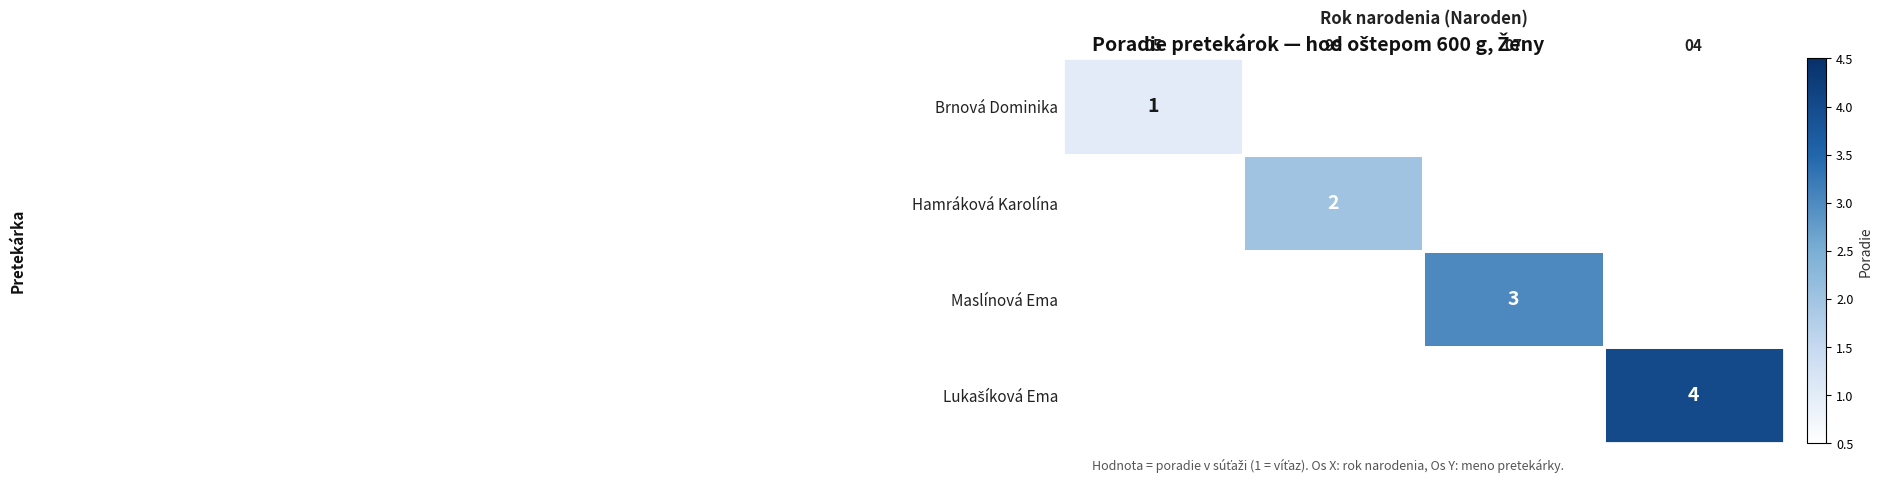

At which label does Hamráková Karolína reach its peak?

05